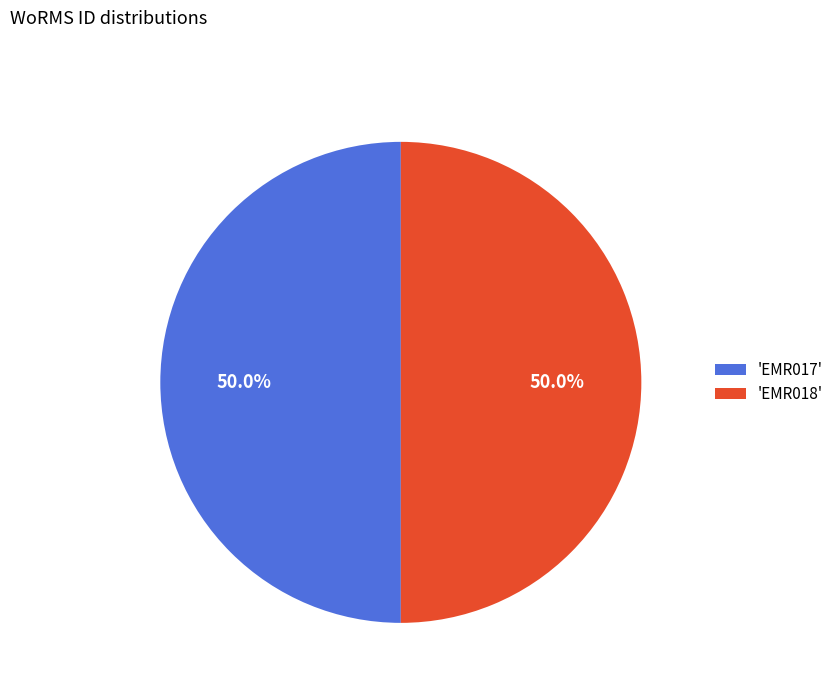

How many segments does this pie chart have?

2